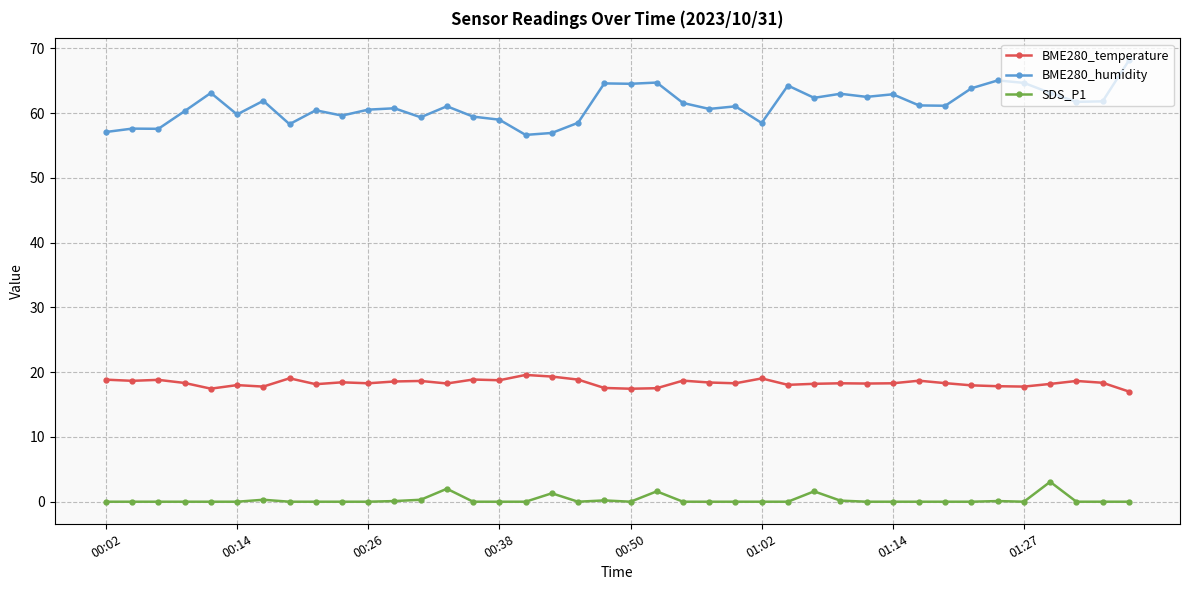

List the series in order of their peak value, highest first.

BME280_humidity, BME280_temperature, SDS_P1